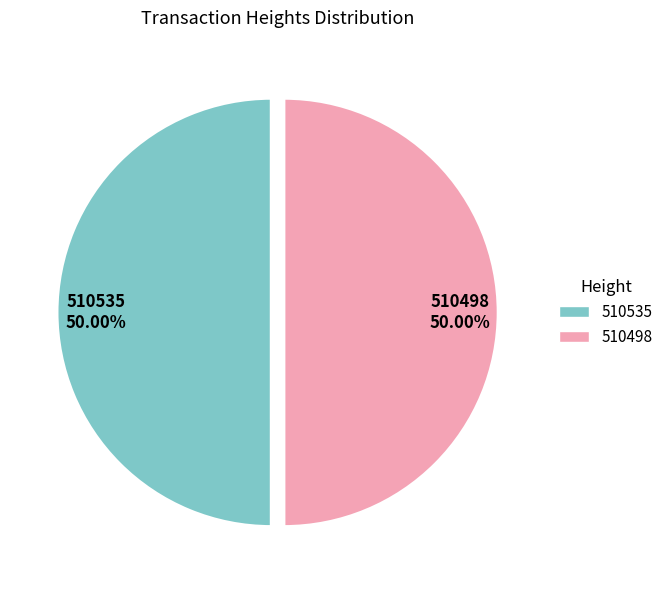

What percentage do 510498 and 510535 together represent?

100.0%